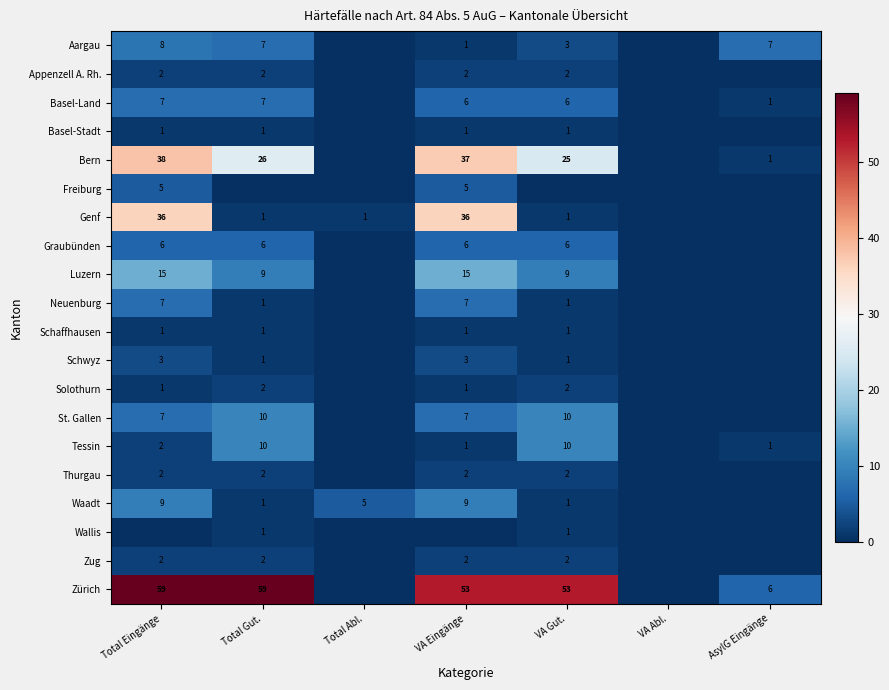

What is the difference between the Bern values at Total Eingänge and Total Gut.?

12